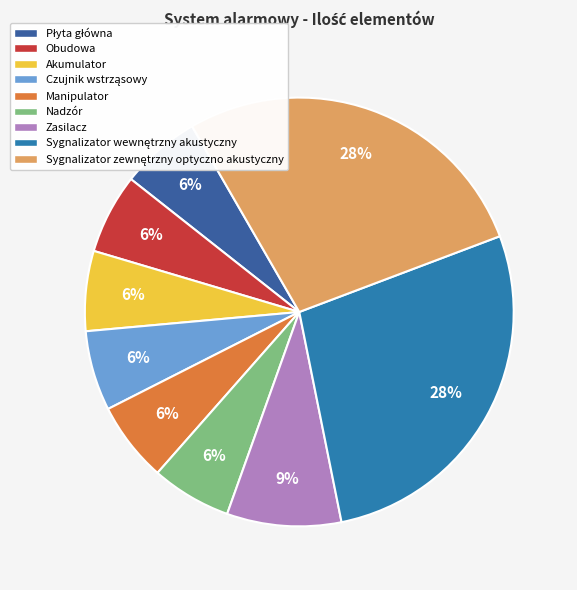

Is there any slice that represents more than half of the pie?

No